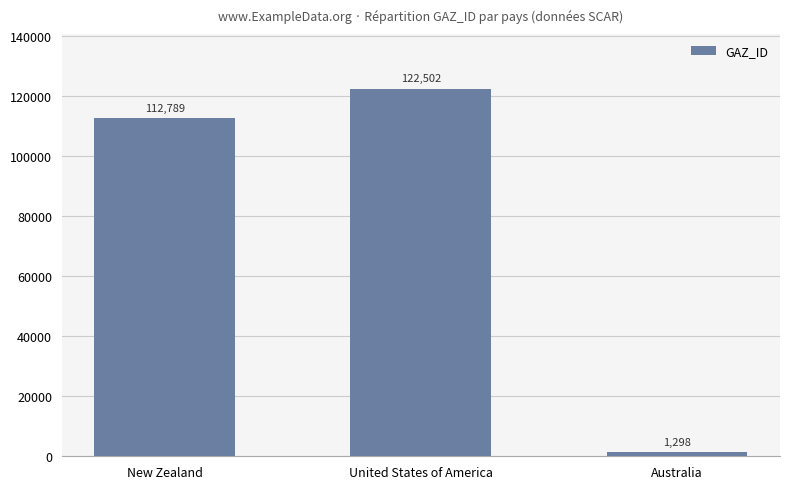

Rank the categories by value from lowest to highest.

Australia, New Zealand, United States of America